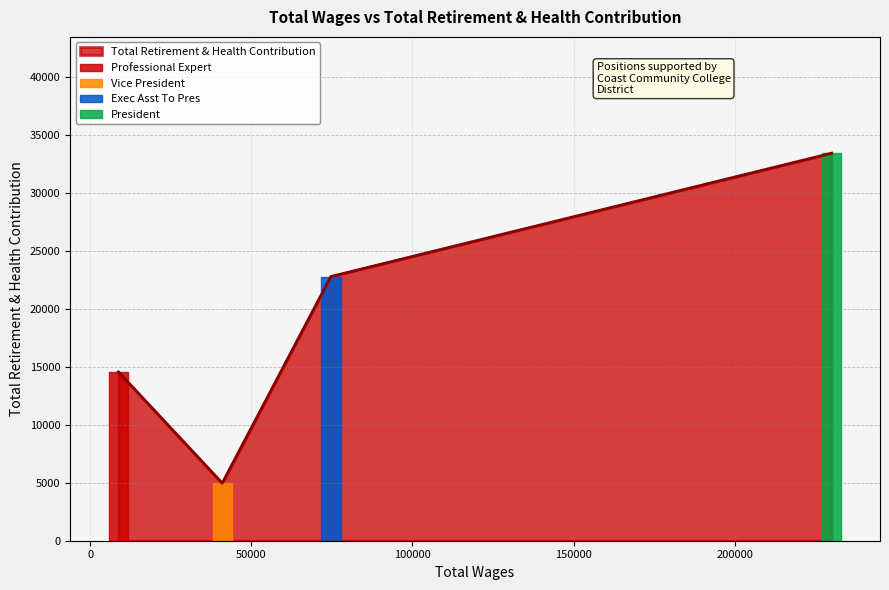

At which label does the data first exceed 22790?

President